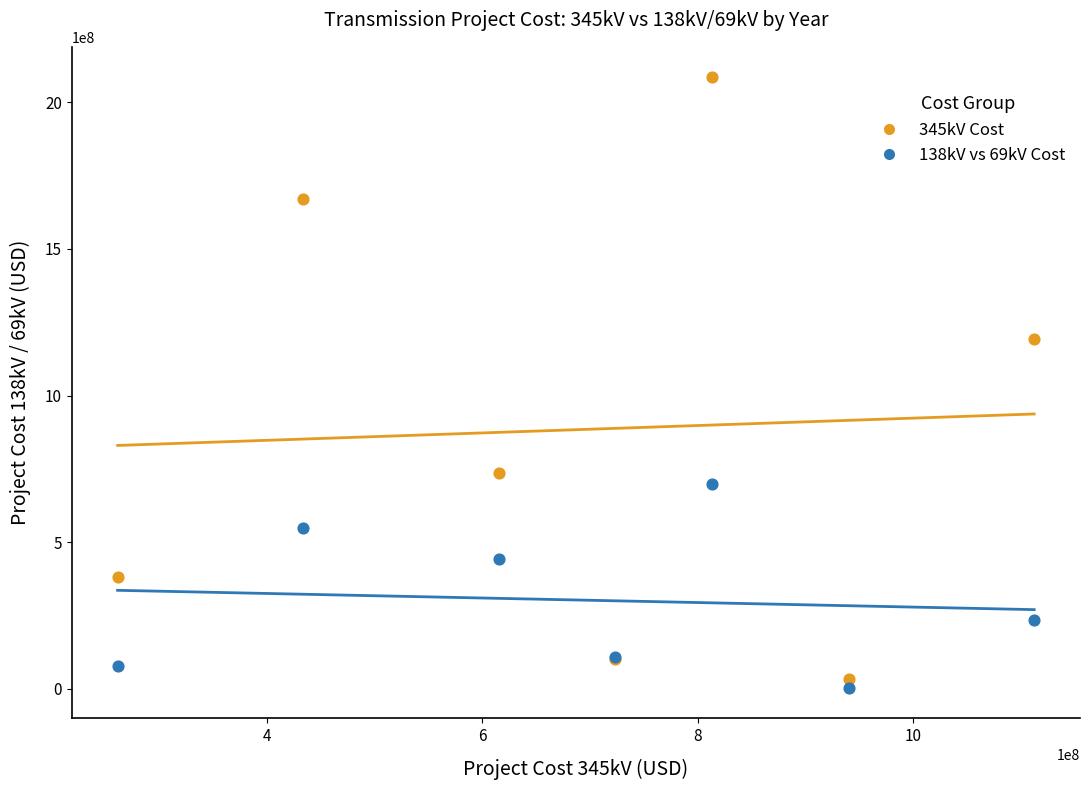

What are all the series names shown in the legend?

345kV Cost, 138kV vs 69kV Cost